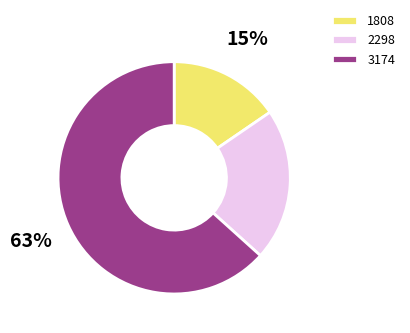

Rank the categories by value from lowest to highest.

1808, 2298, 3174